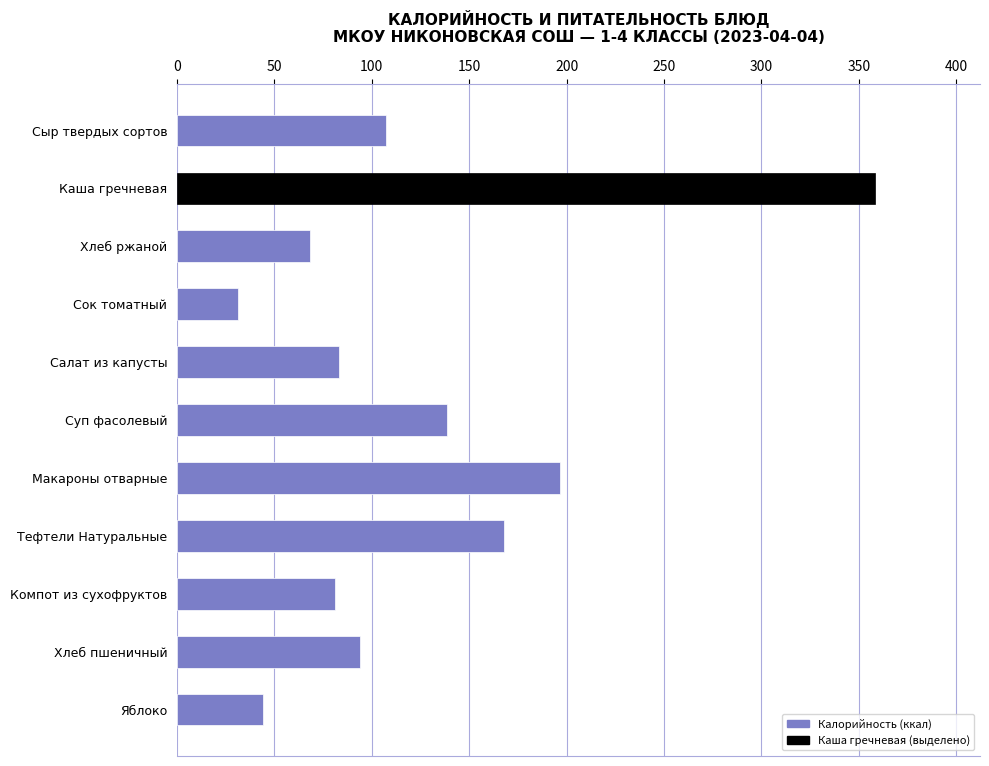

Are the bars grouped side by side (vs. stacked)?

No